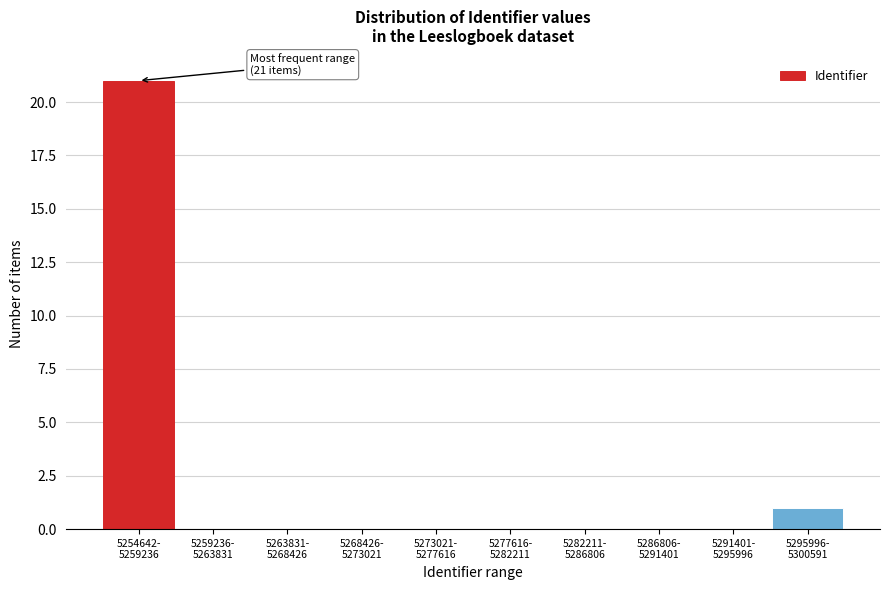

What is the sum of all values?

22